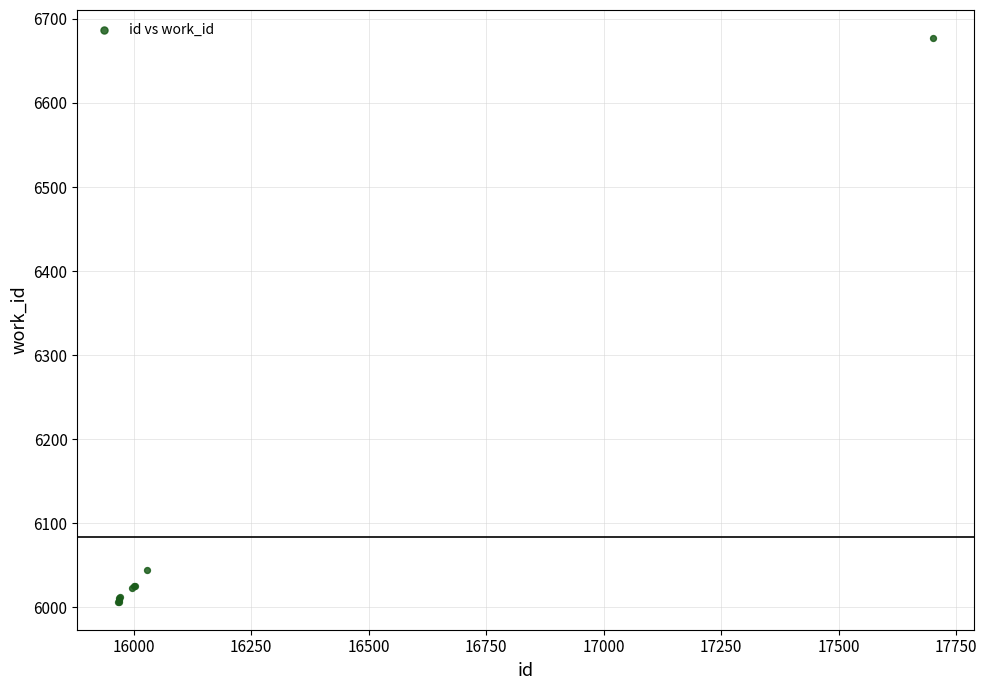

What Y value in the scatter plot is closest to 6342?

6044